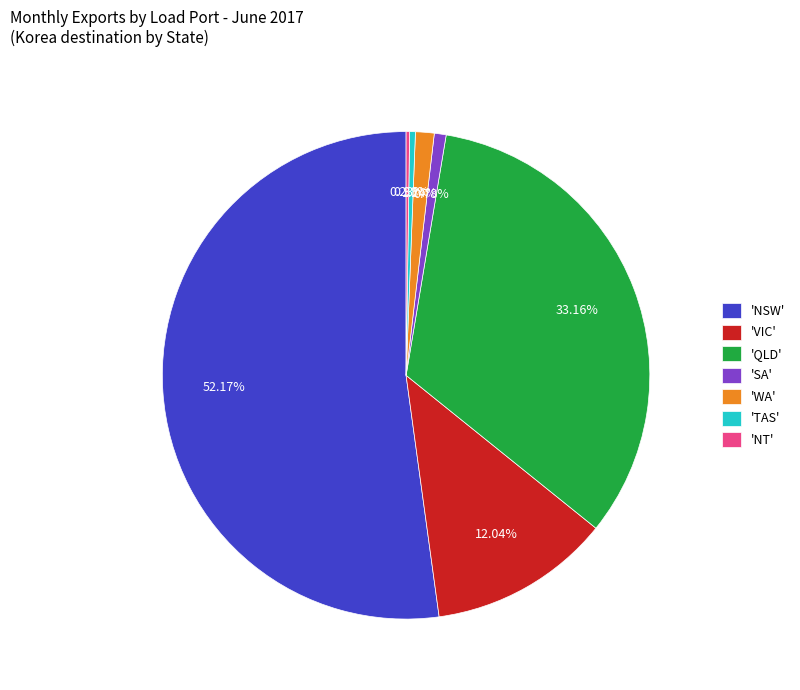

To the nearest percent, what is the difference between the largest and smallest slice percentages?

52%